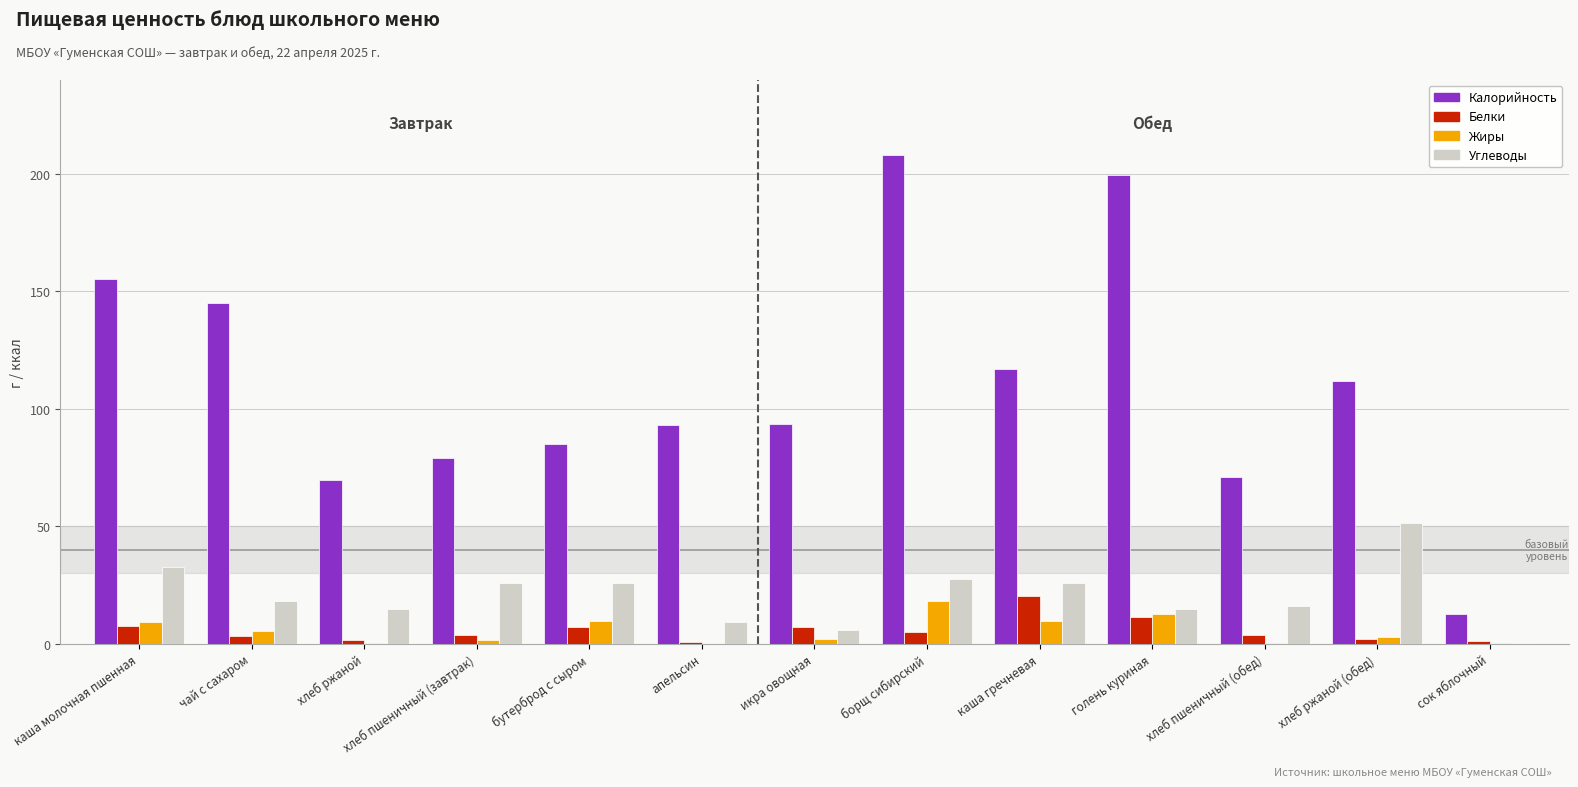

Which series has the largest total across all categories?

Калорийность